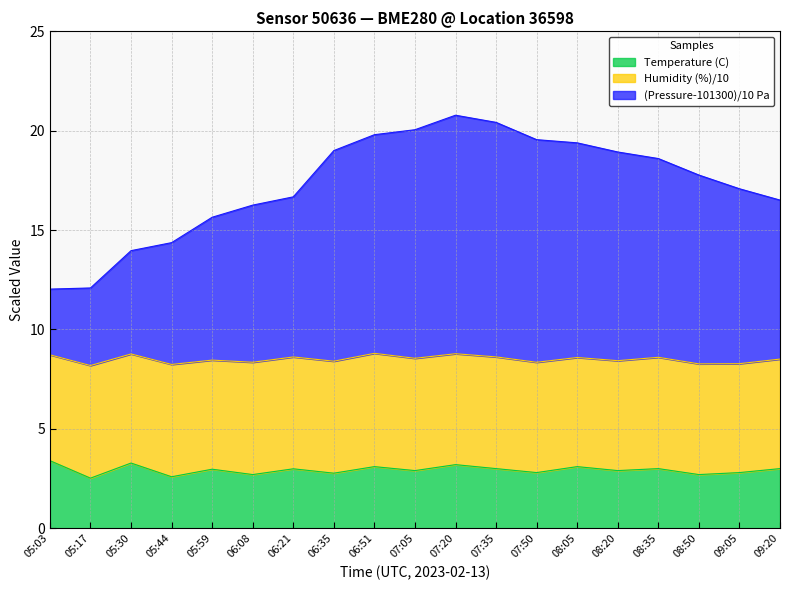

Between 05:30 and 07:20, which series saw the biggest shift?

Pressure (Pa)